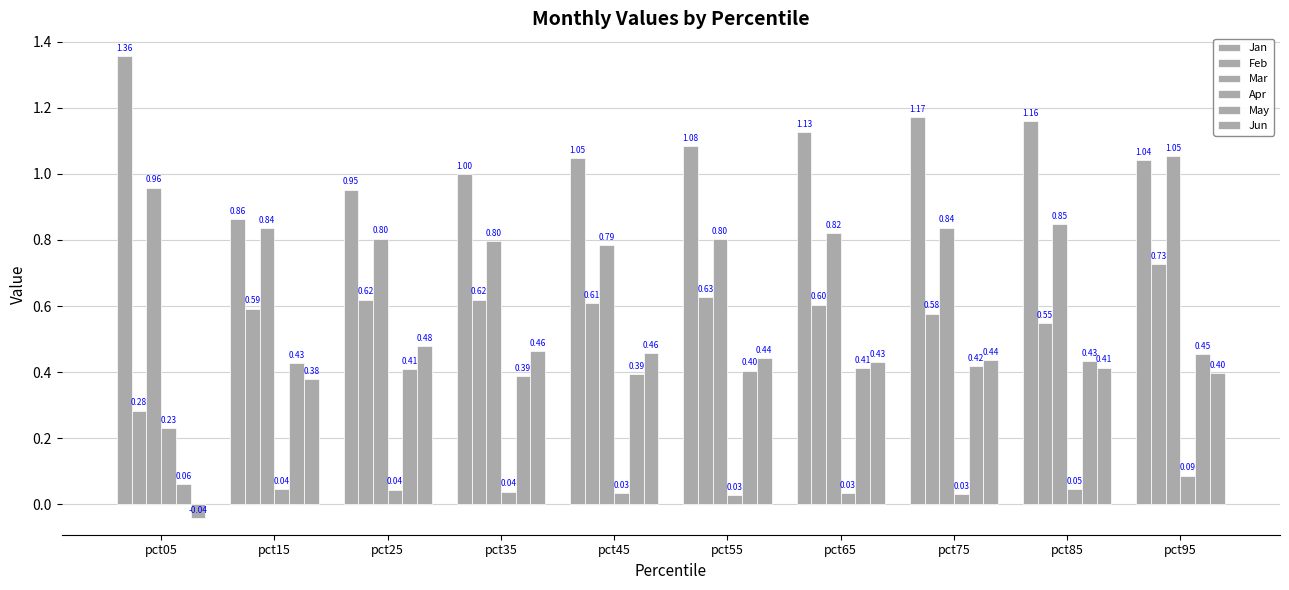

How many bars are there in total?

60